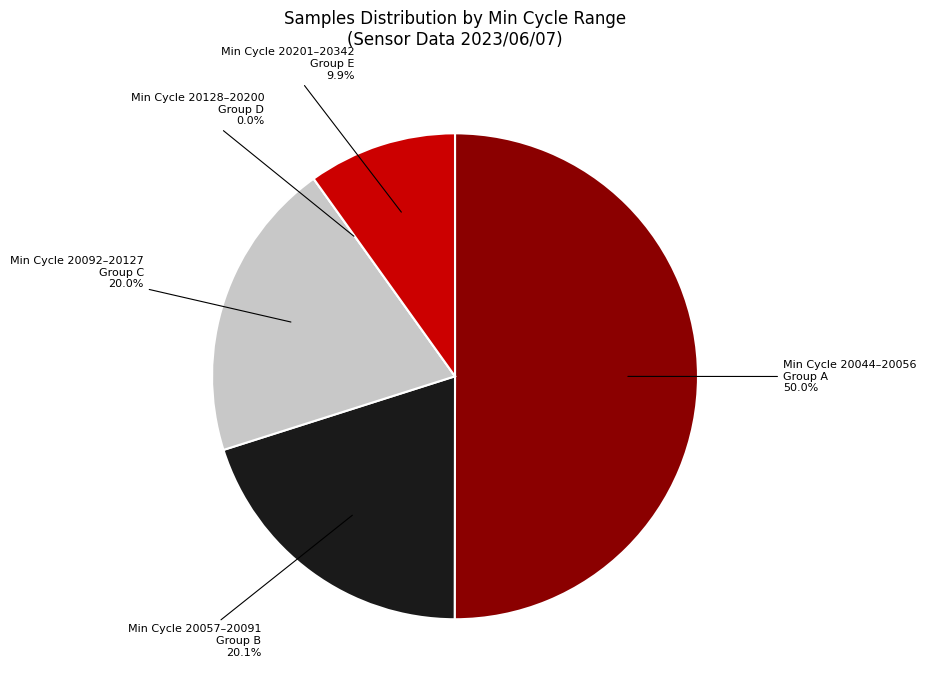

Does any single category account for the majority?

No